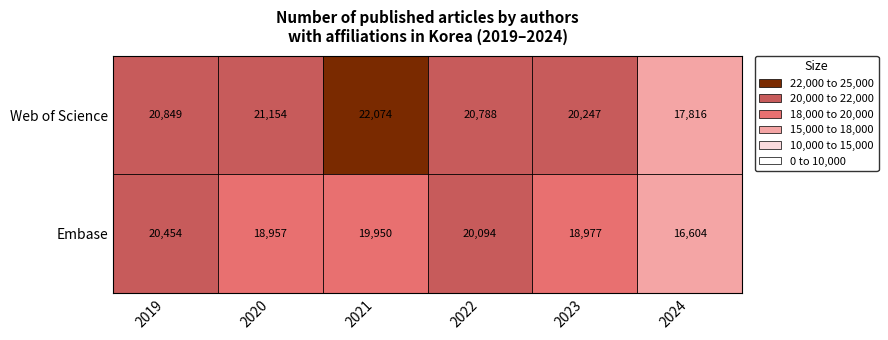

True or false: Embase has a value of 5455 at 2023.

False